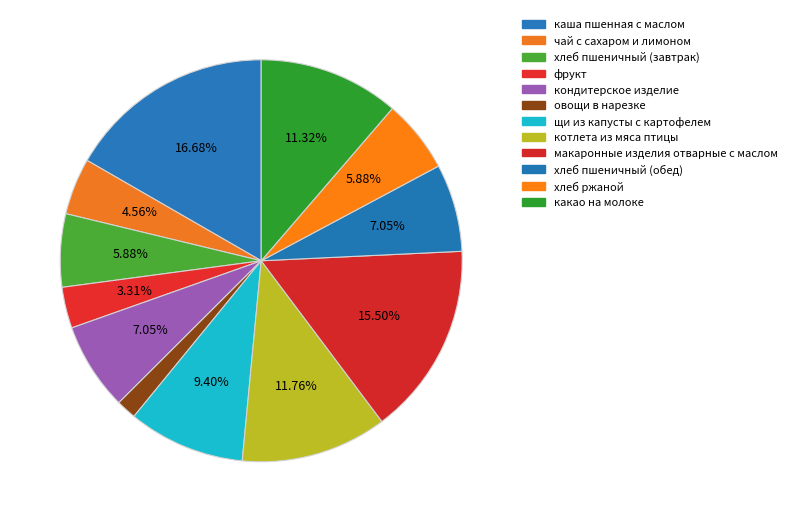

Count the number of slices in the pie.

12